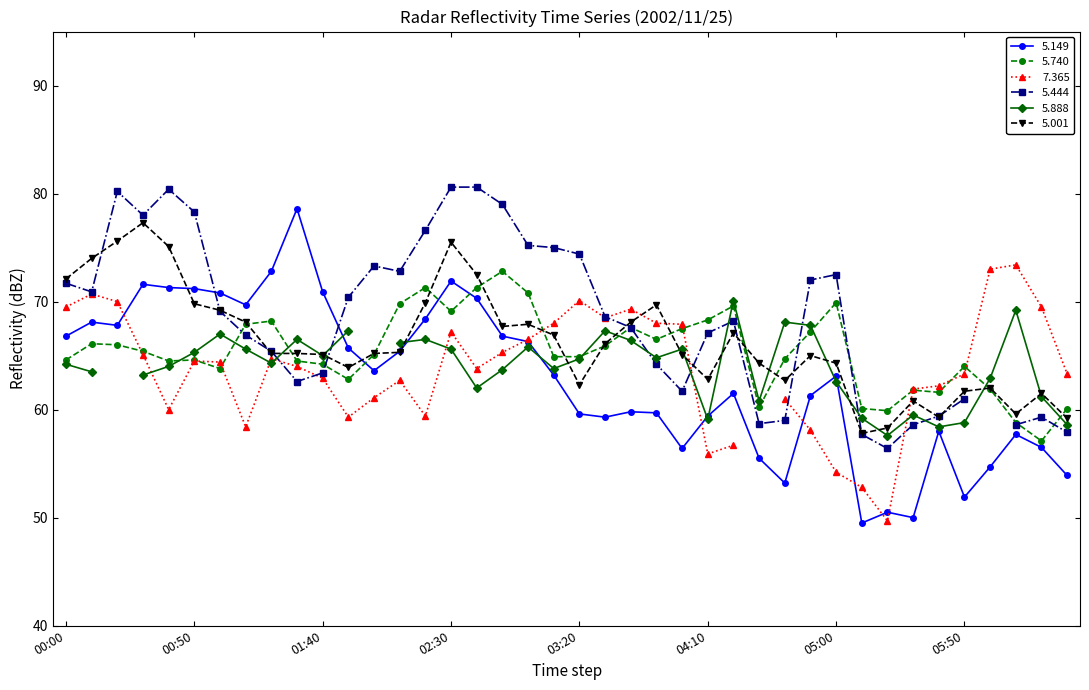

True or false: 5.740 and 5.149 intersect in this chart.

True